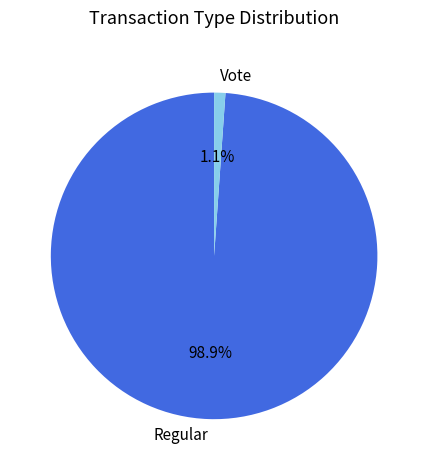

Between Vote and Regular, which is larger?

Regular